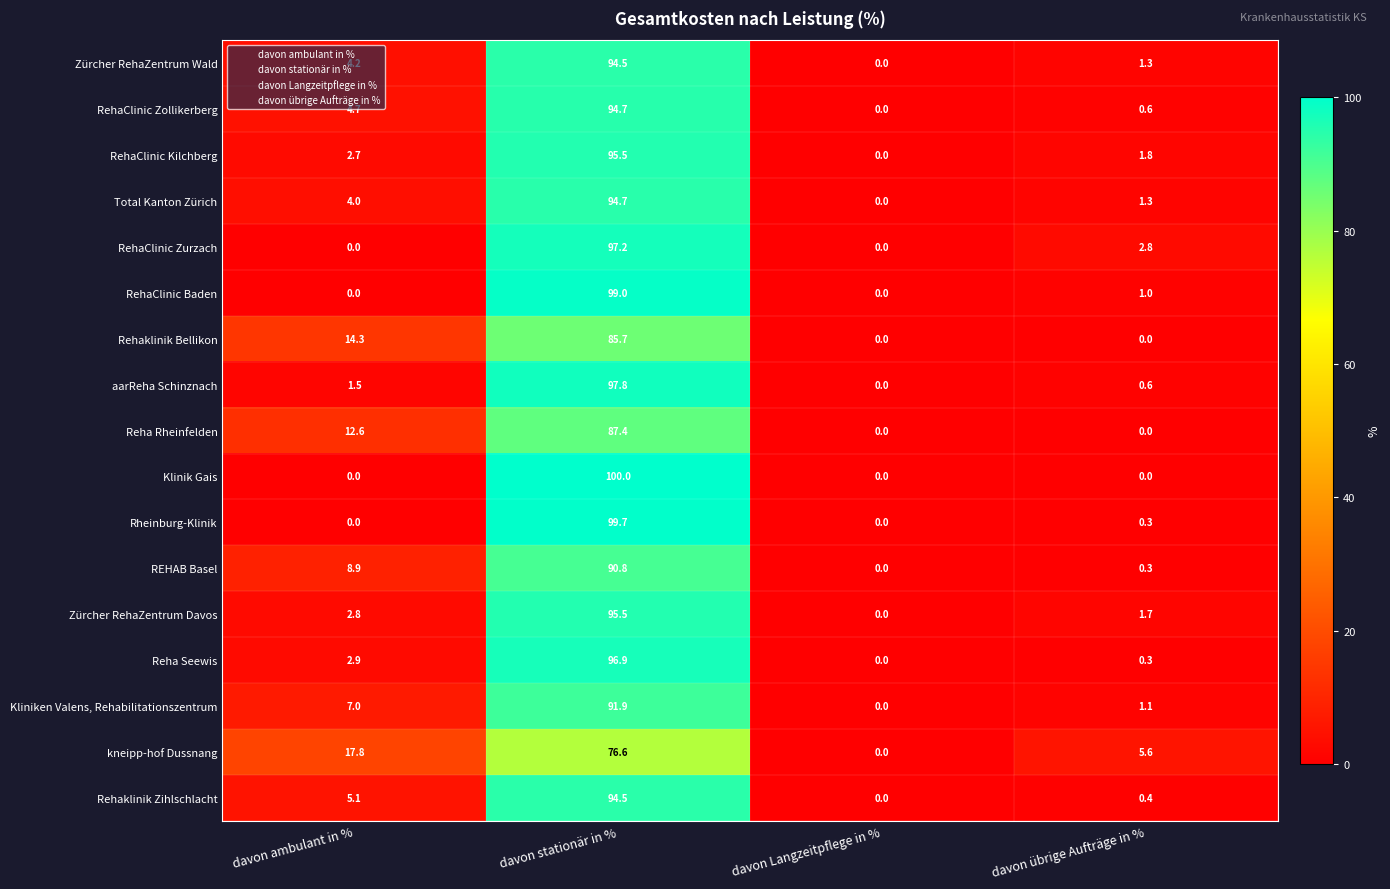

Is it true that Klinik Gais equals -57.2 at davon ambulant in %?

False